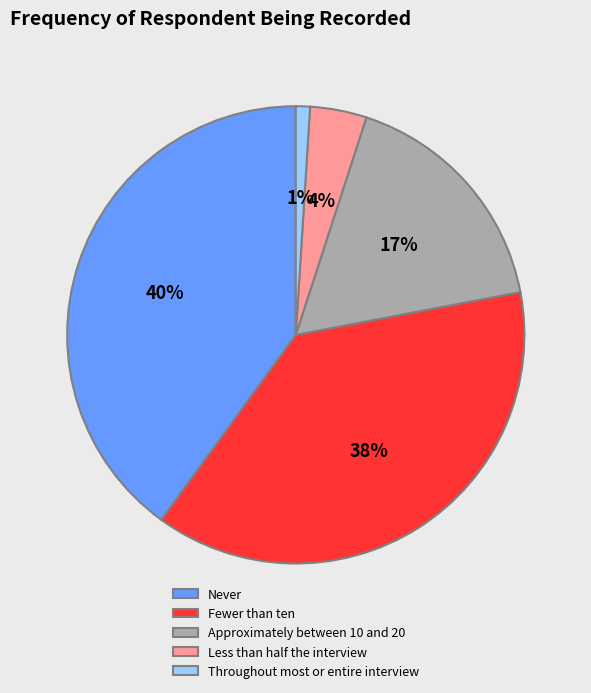

Count the number of slices in the pie.

5